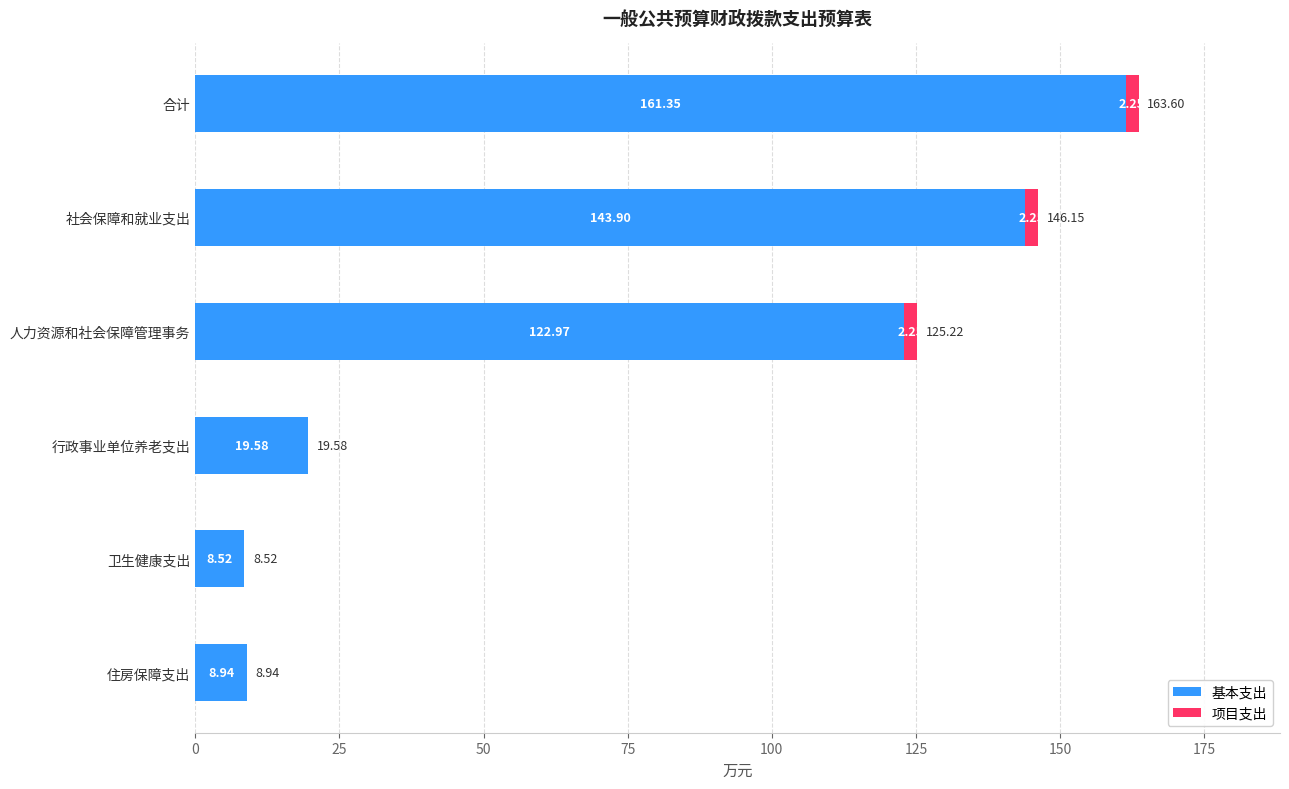

What is the total value across all series at 住房保障支出?

8.9